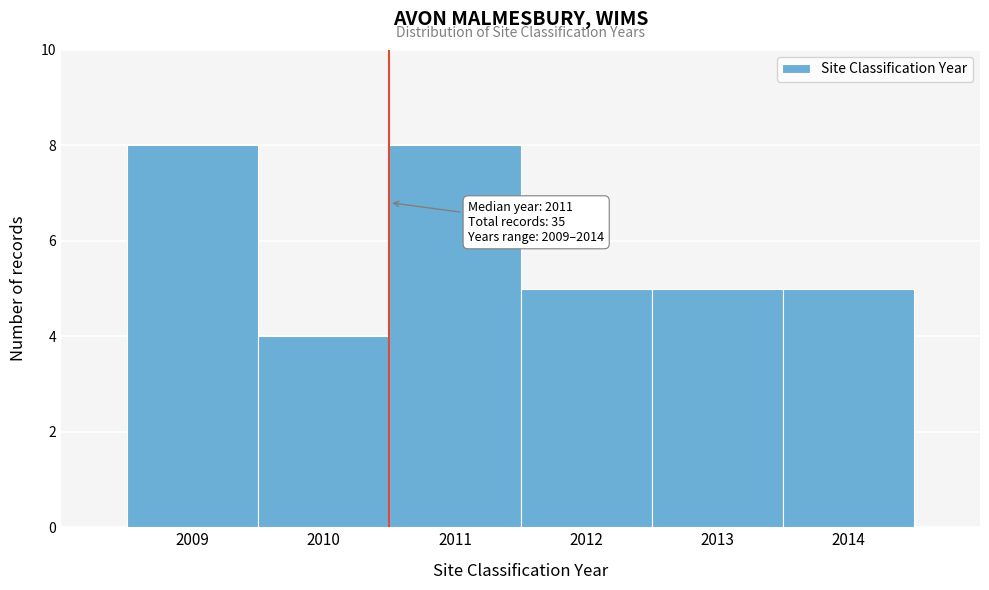

Reading left to right, extract all data points from this chart.

8	4	8	5	5	5